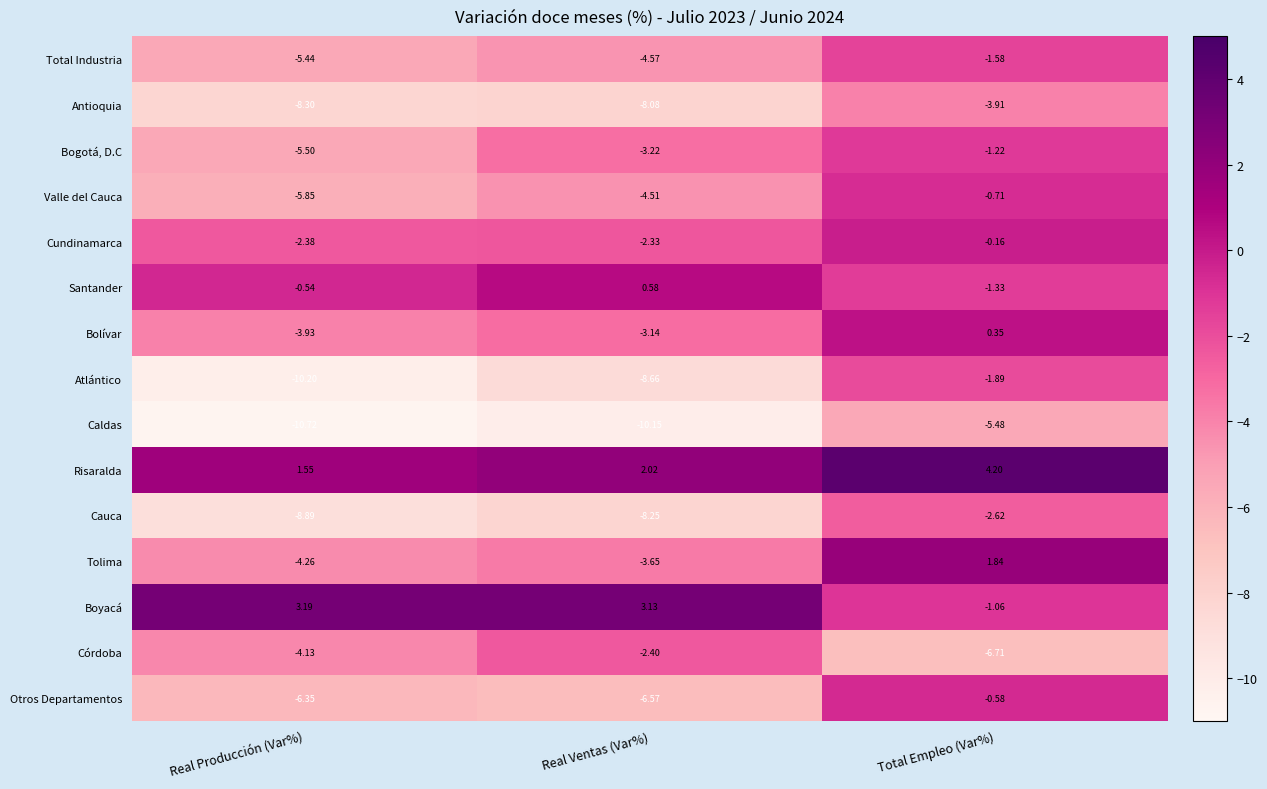

List the series in order of their peak value, lowest first.

Caldas, Antioquia, Cauca, Córdoba, Atlántico, Total Industria, Bogotá, D.C, Valle del Cauca, Otros Departamentos, Cundinamarca, Bolívar, Santander, Tolima, Boyacá, Risaralda